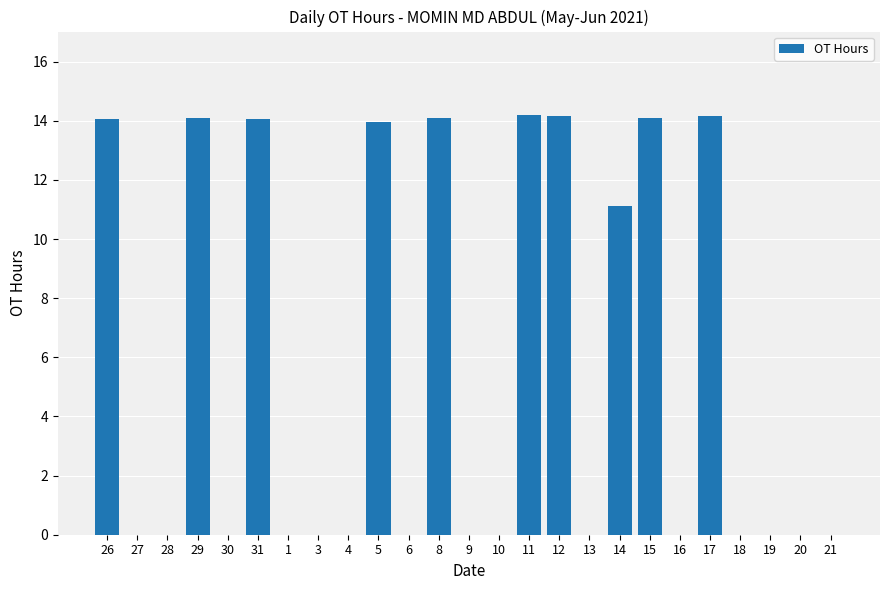

True or false: the data shows 14.8 at 14.

False